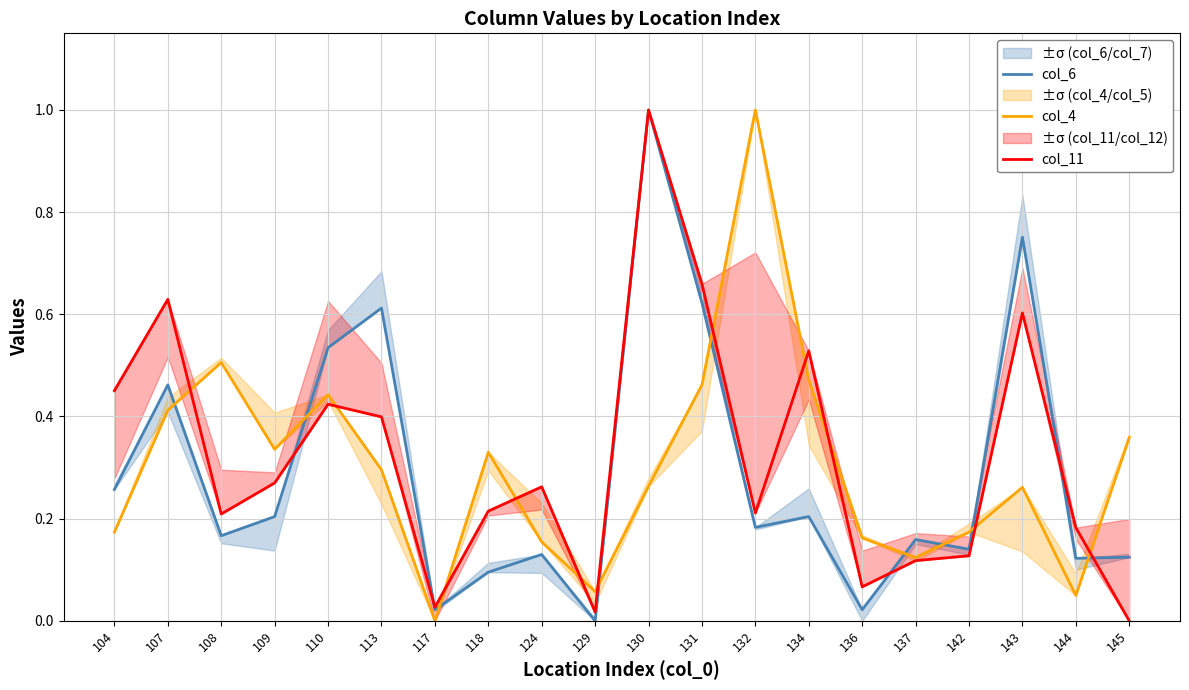

Which category has the lowest value across all series?

129